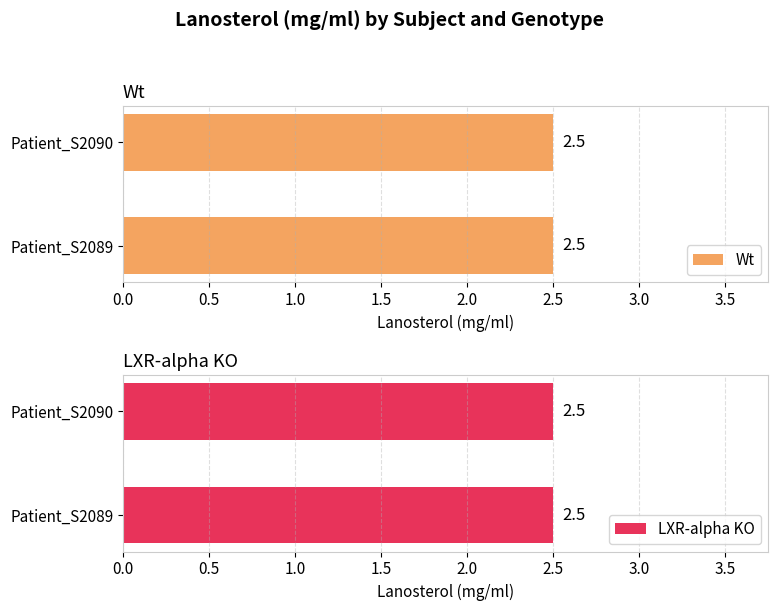

True or false: LXR-alpha KO has a value of -3 at 10.

False